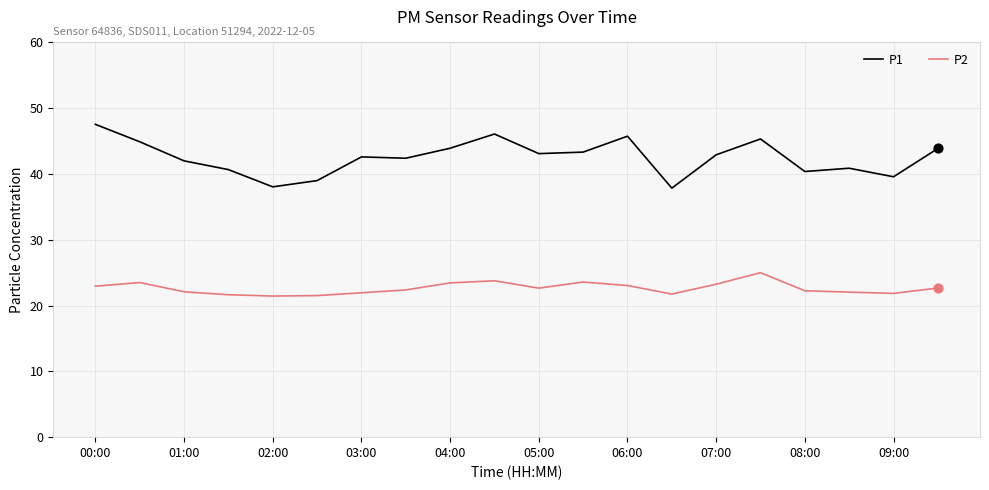

Which series has the largest total across all categories?

P1